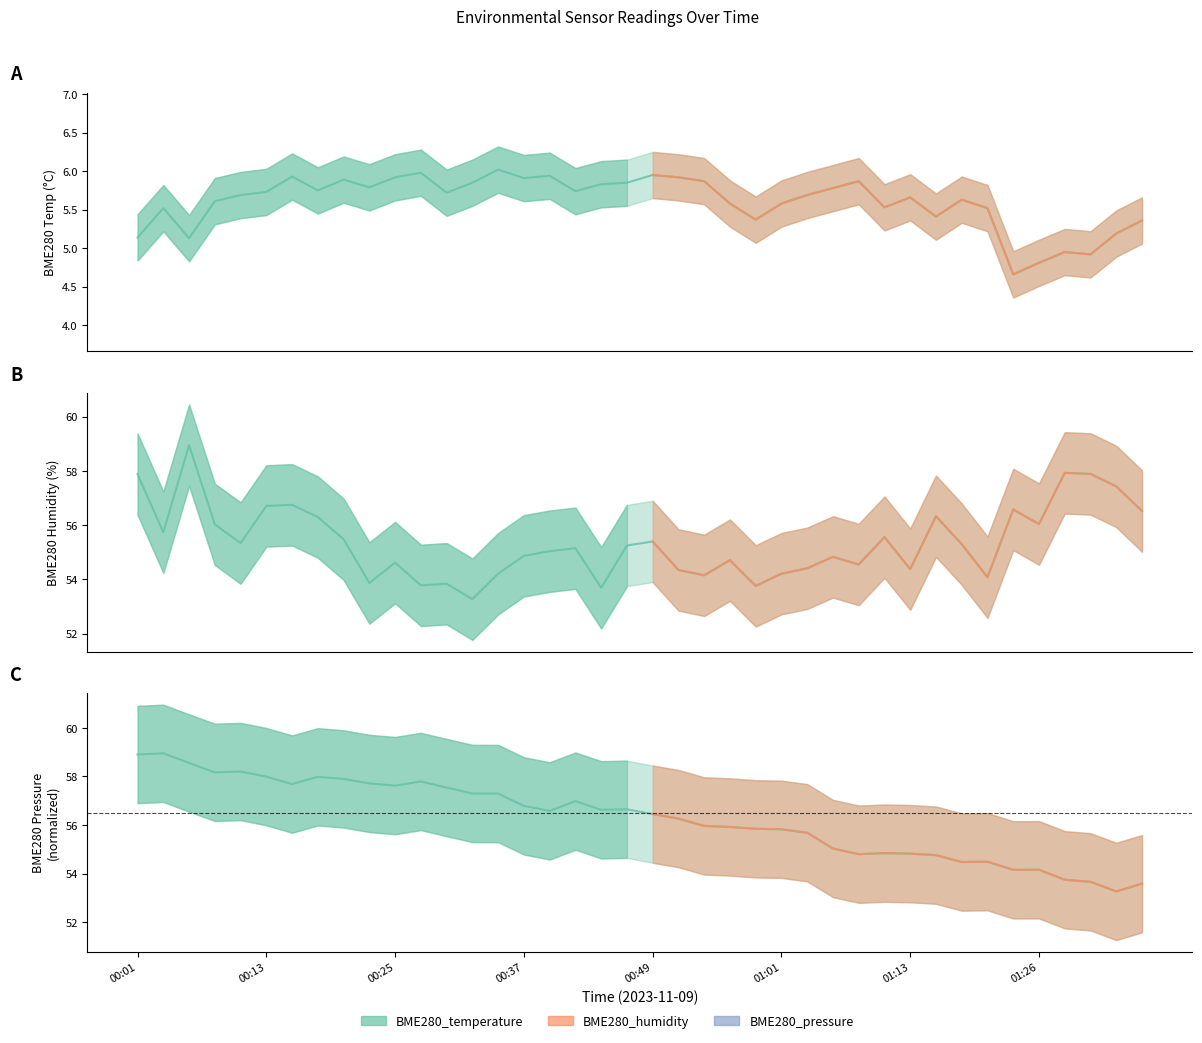

True or false: BME280_pressure_norm has a value of 79.5 at 01:33.

False